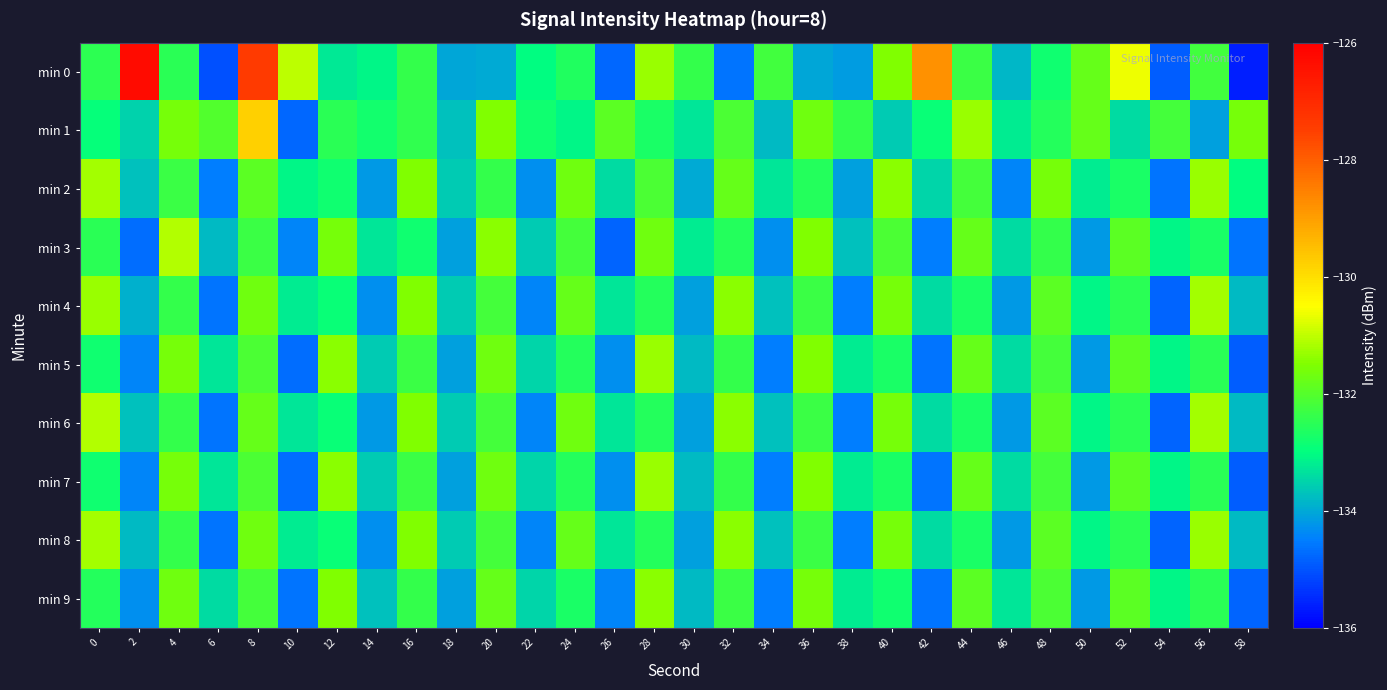

Which series has the largest total across all categories?

min 0